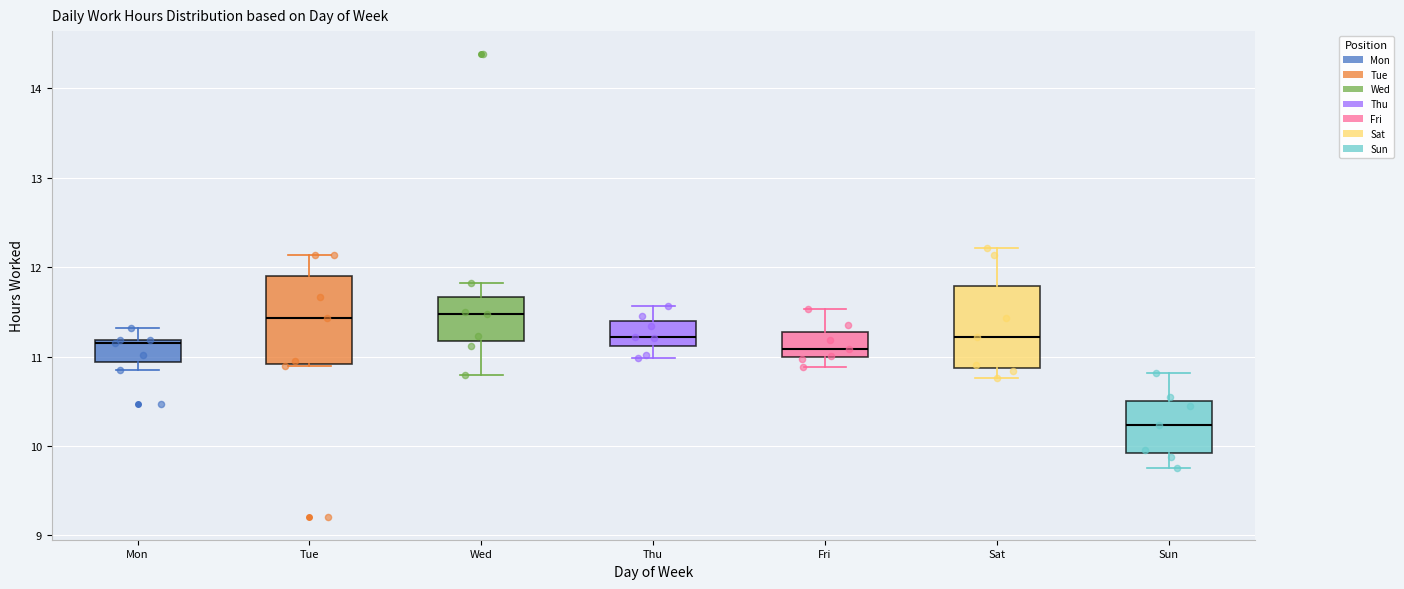

Reading left to right, read every box against the y-axis: the position of its median line, the range the box covers, and the ends of its whiskers. The values are not printed on the chart, so give them approximately, as read against the axis.

Mon: median 11.2, box 10.9 to 11.2, whiskers 10.9 (just below the box's lower edge) to 11.3
Tue: median 11.4, box 10.9 to 11.9, whiskers 10.9 to 12.1
Wed: median 11.5, box 11.2 to 11.7, whiskers 10.8 to 11.8
Thu: median 11.2, box 11.1 to 11.4, whiskers 11.0 to 11.6
Fri: median 11.1, box 11.0 to 11.3, whiskers 10.9 to 11.5
Sat: median 11.2, box 10.9 to 11.8, whiskers 10.8 to 12.2
Sun: median 10.2, box 9.9 to 10.5, whiskers 9.8 to 10.8